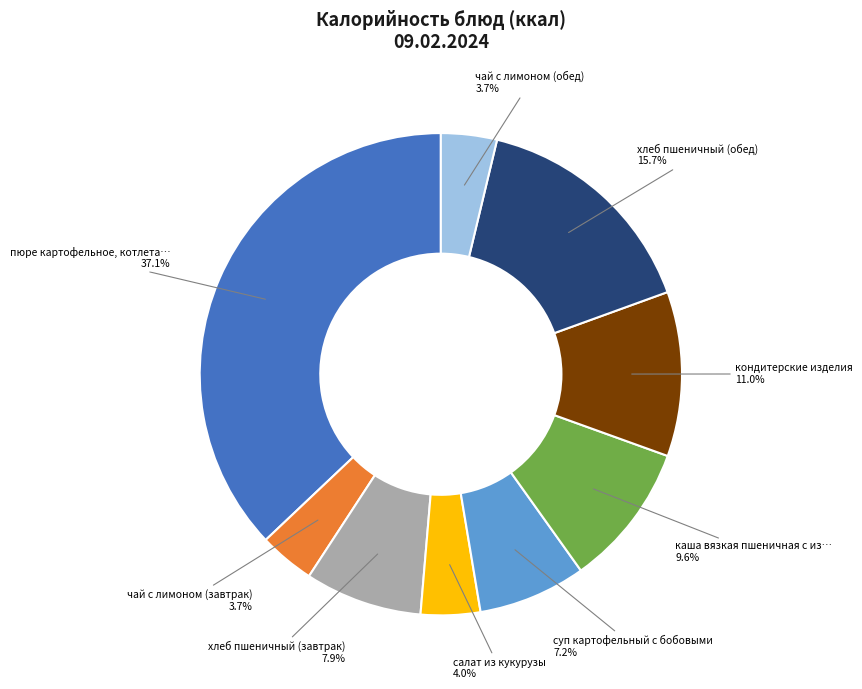

Count the number of slices in the pie.

9